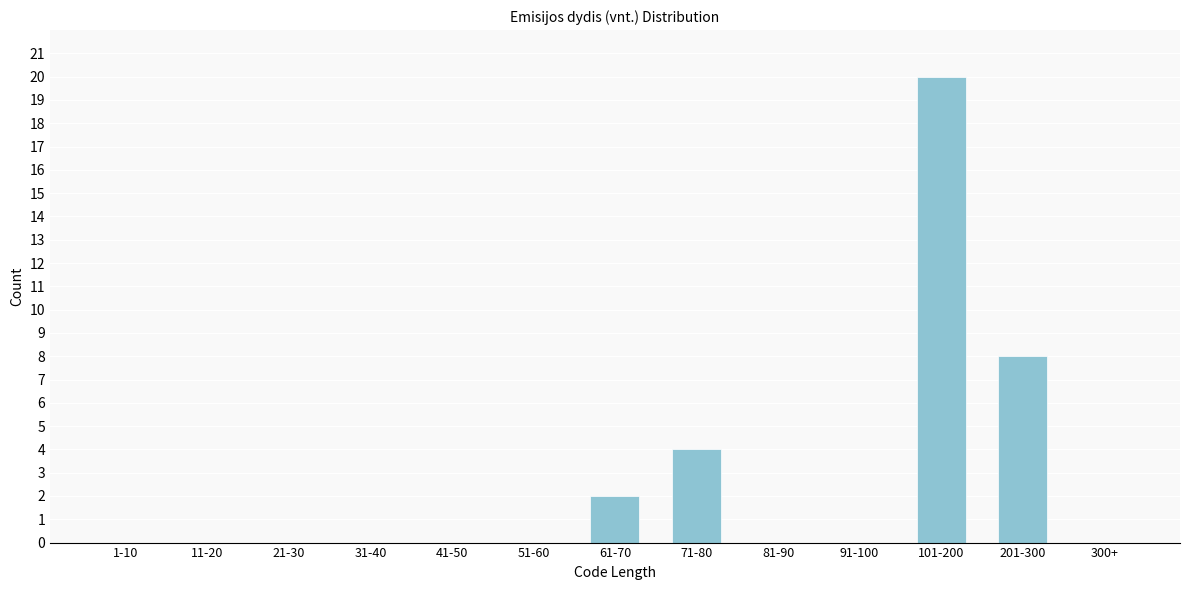

Reading left to right, extract all data points from this chart.

1-10=0	11-20=0	21-30=0	31-40=0	41-50=0	51-60=0	61-70=2	71-80=4	81-90=0	91-100=0	101-200=20	201-300=8	300+=0